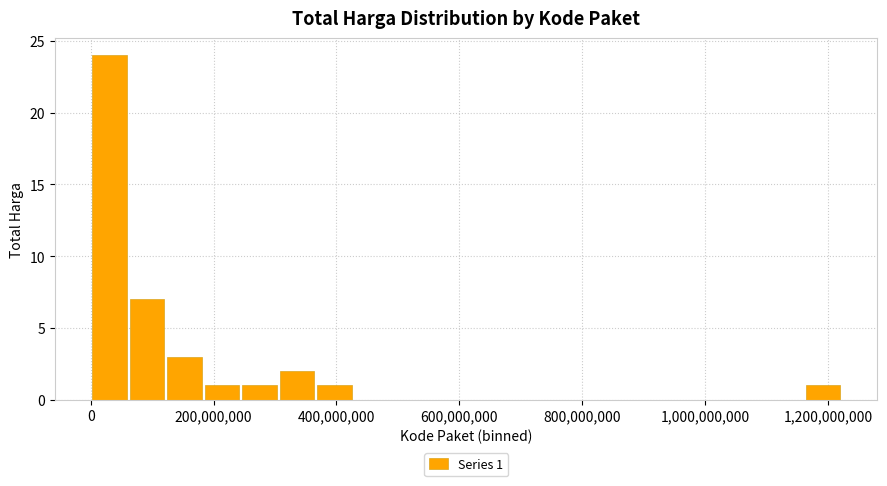

Read against the x-axis, roughly where is the centre of the tallest bar?

40000000